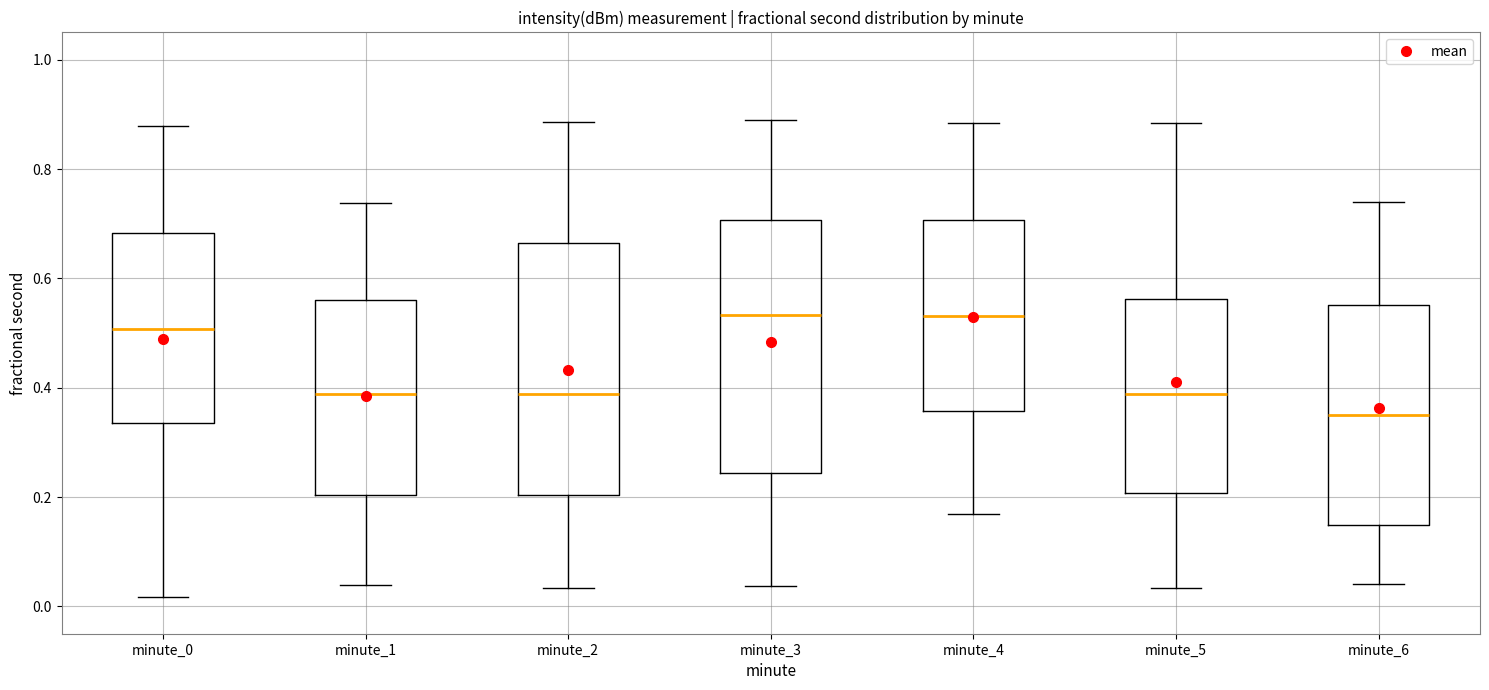

Reading left to right, read every box against the y-axis: the position of its median line, the range the box covers, and the ends of its whiskers. The values are not printed on the chart, so give them approximately, as read against the axis.

minute_0: median 0.50, box 0.34 to 0.68, whiskers 0.02 to 0.88
minute_1: median 0.38, box 0.20 to 0.56, whiskers 0.04 to 0.74
minute_2: median 0.38, box 0.20 to 0.66, whiskers 0.04 to 0.88
minute_3: median 0.54, box 0.24 to 0.70, whiskers 0.04 to 0.88
minute_4: median 0.54, box 0.36 to 0.70, whiskers 0.16 to 0.88
minute_5: median 0.38, box 0.20 to 0.56, whiskers 0.04 to 0.88
minute_6: median 0.34, box 0.14 to 0.56, whiskers 0.04 to 0.74